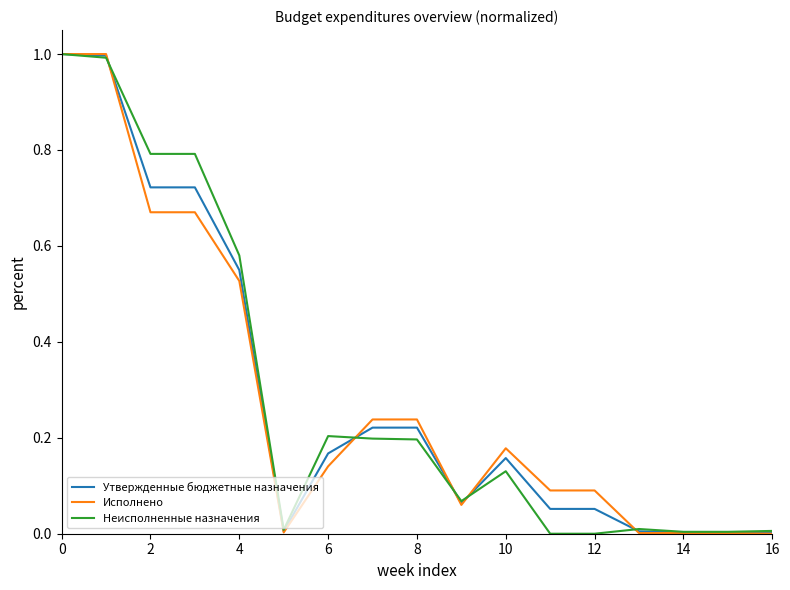

True or false: Неисполненные назначения and Утвержденные бюджетные назначения intersect in this chart.

True